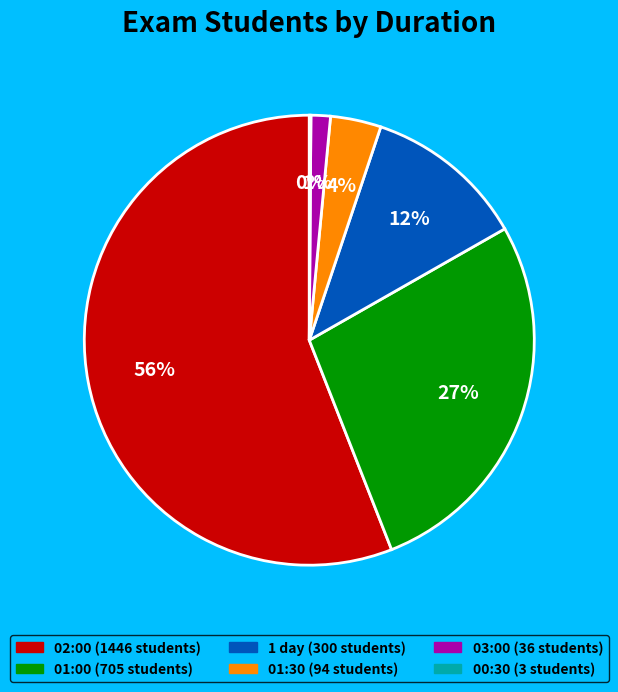

To the nearest percent, what is the average slice percentage?

17%